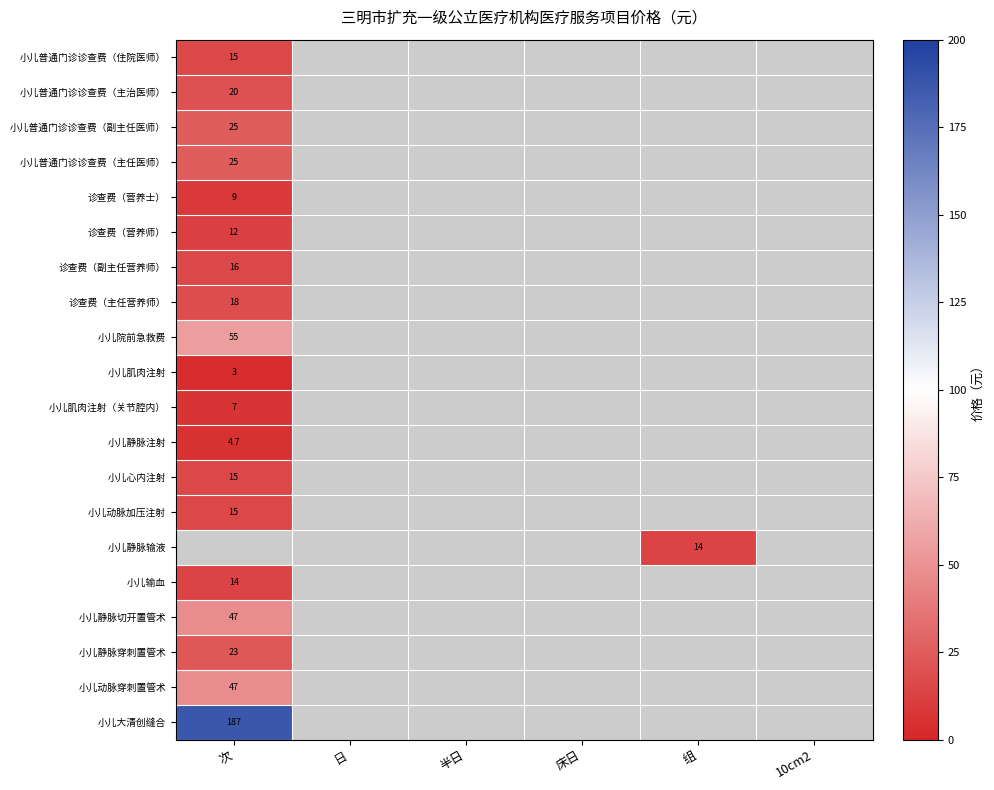

Is it true that 诊查费（主任营养师） equals 4.3 at 次?

False